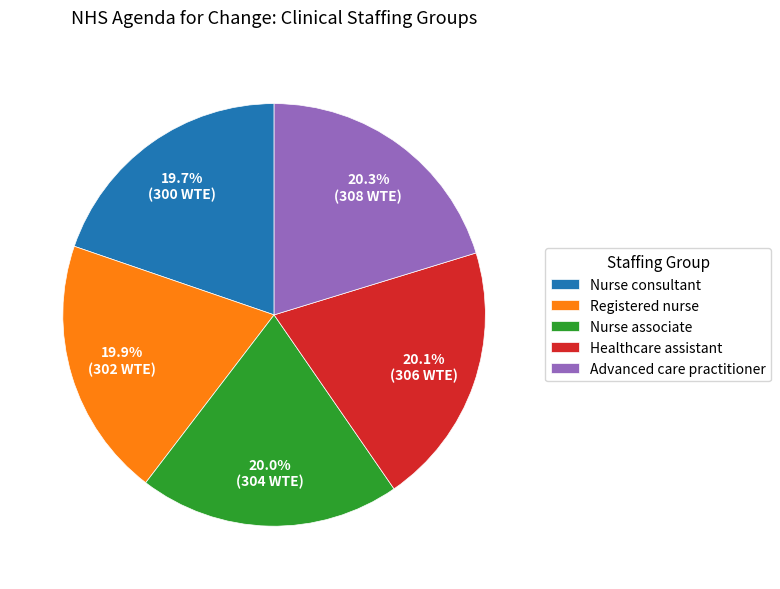

What percentage is NOT represented by Registered nurse?

80.1%